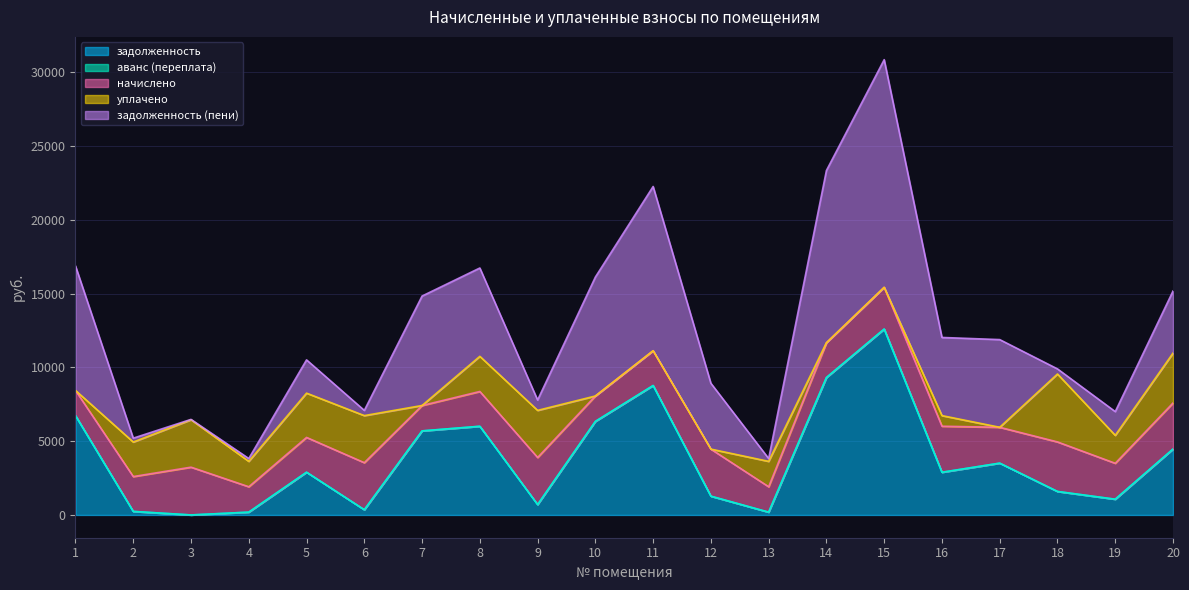

Does the chart have visible grid lines?

Yes